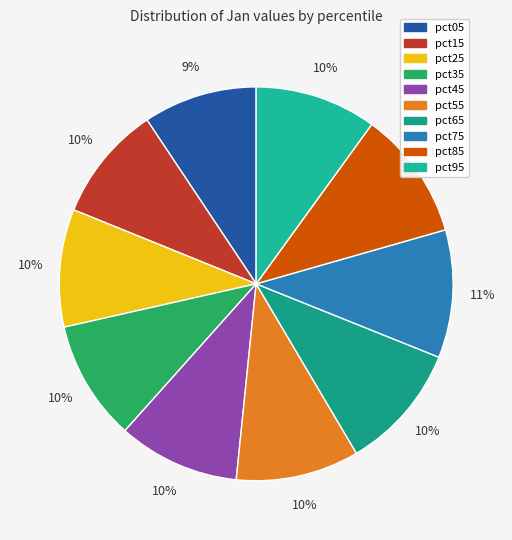

To the nearest percent, what is the average slice percentage?

10%